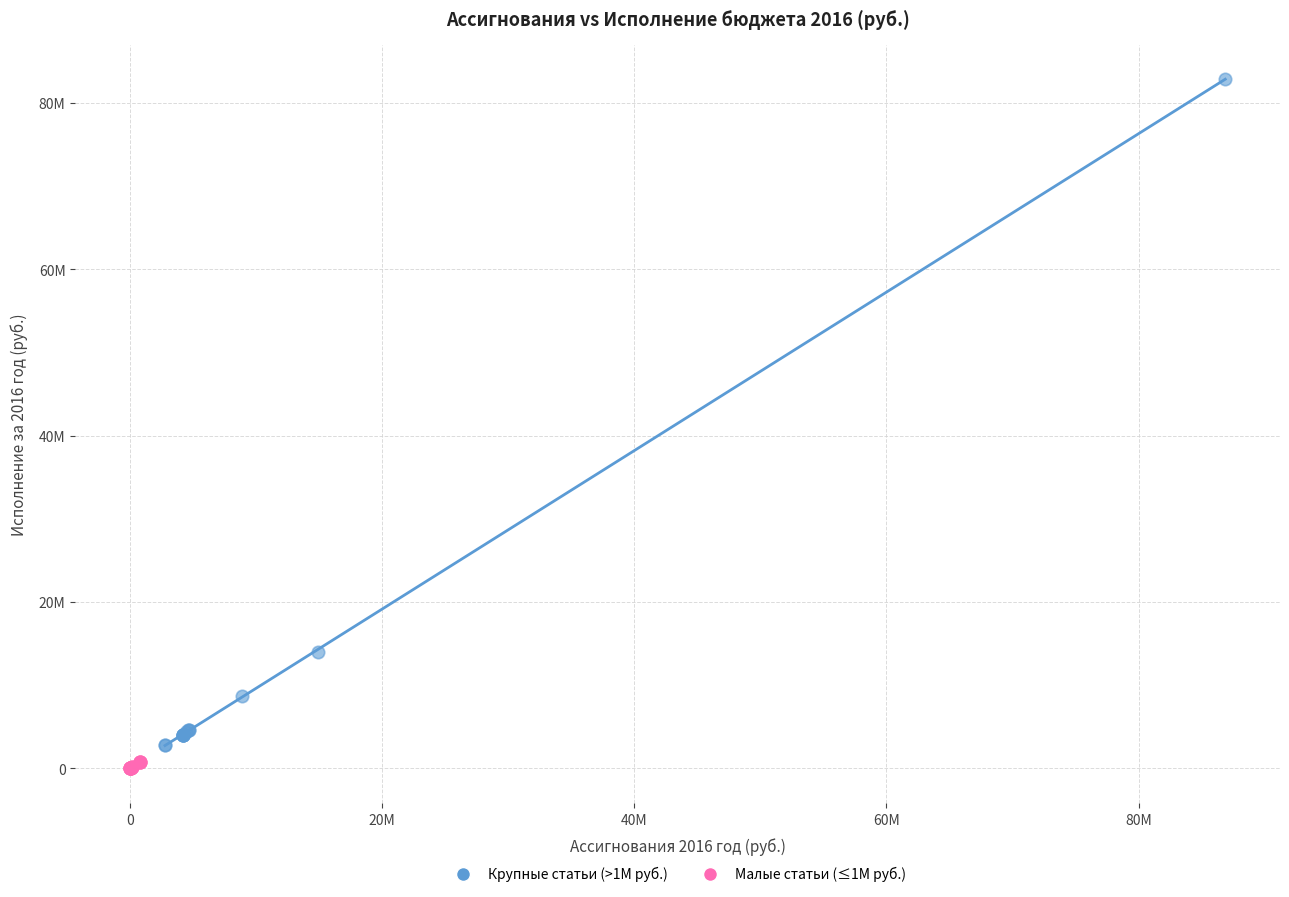

What are all the series names shown in the legend?

Крупные статьи (>1М руб.), Малые статьи (≤1М руб.)